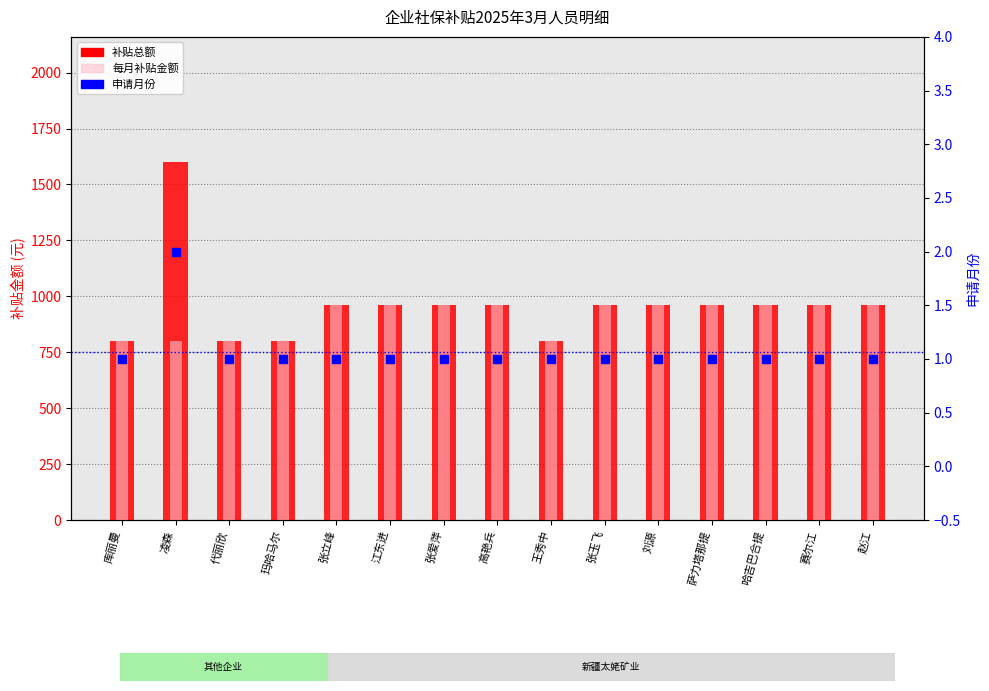

Is the value of 补贴总额 at 代丽欣 greater than the value of 申请月份 at 哈吉巴合提?

Yes